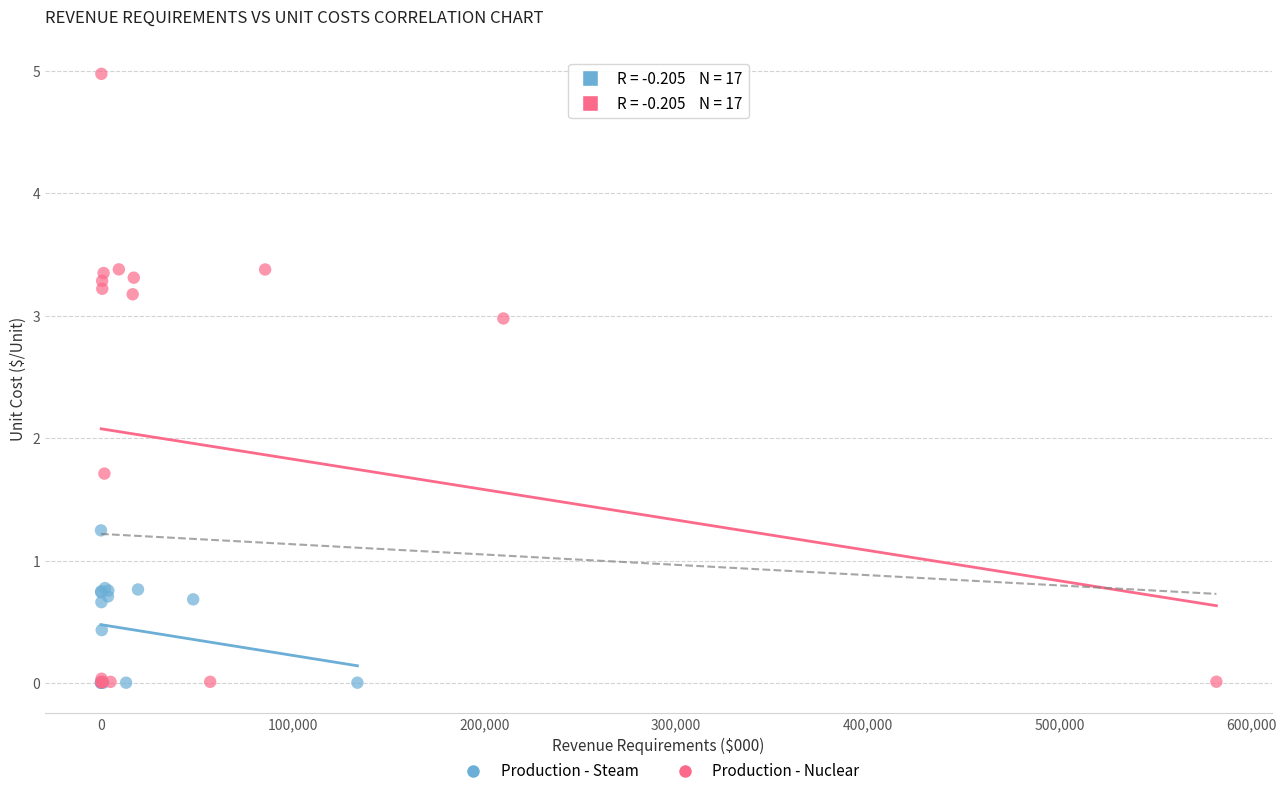

Which series has the largest Y range (max minus min)?

Production - Nuclear